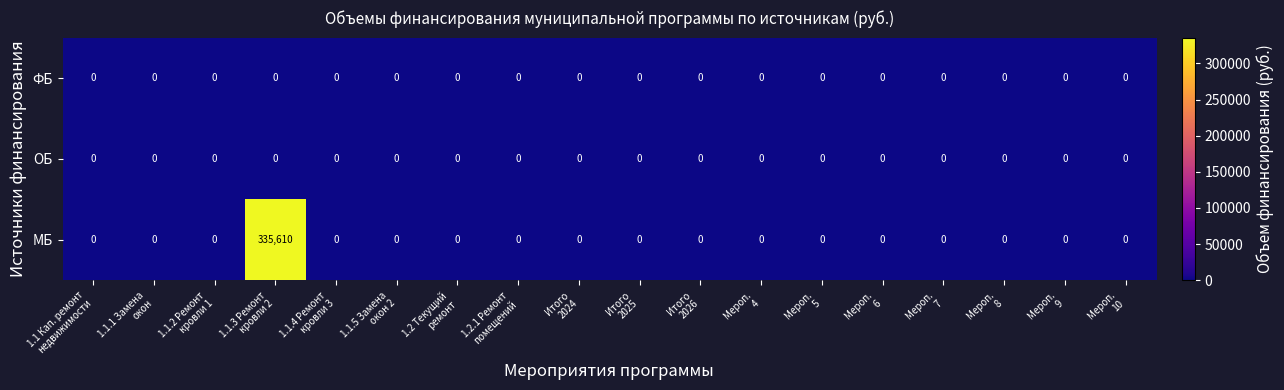

Which series has the widest spread of values?

МБ